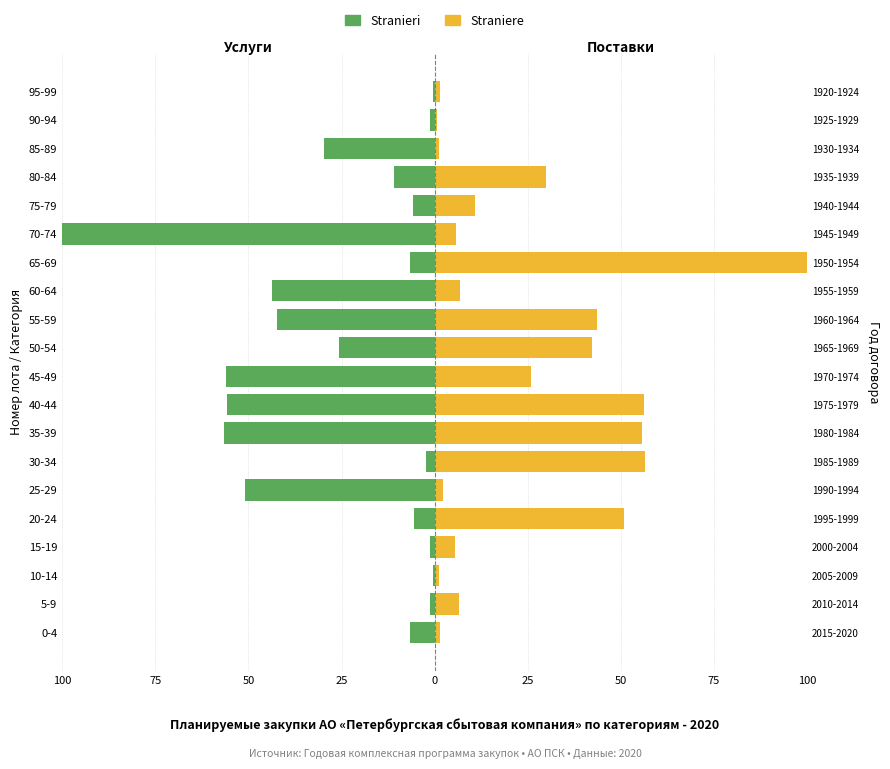

How many data points in Stranieri are less than -6?

12